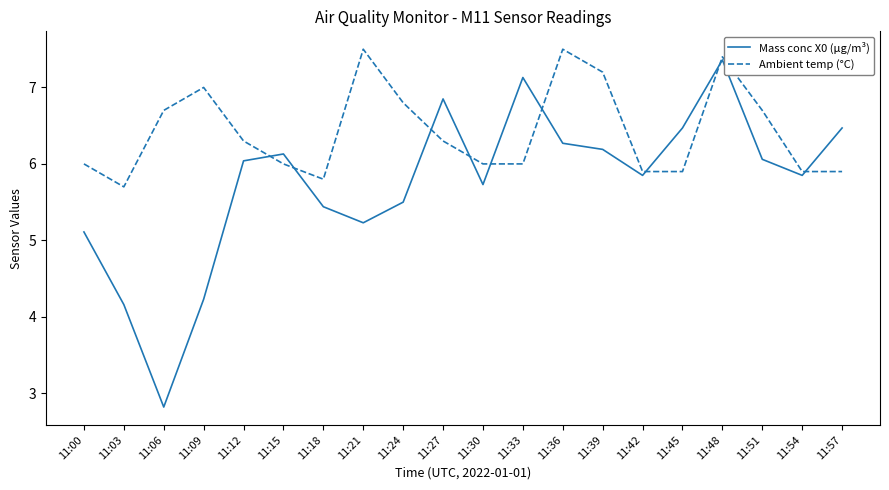

At which category does Ambient temp (°C) reach its first local valley?

11:03